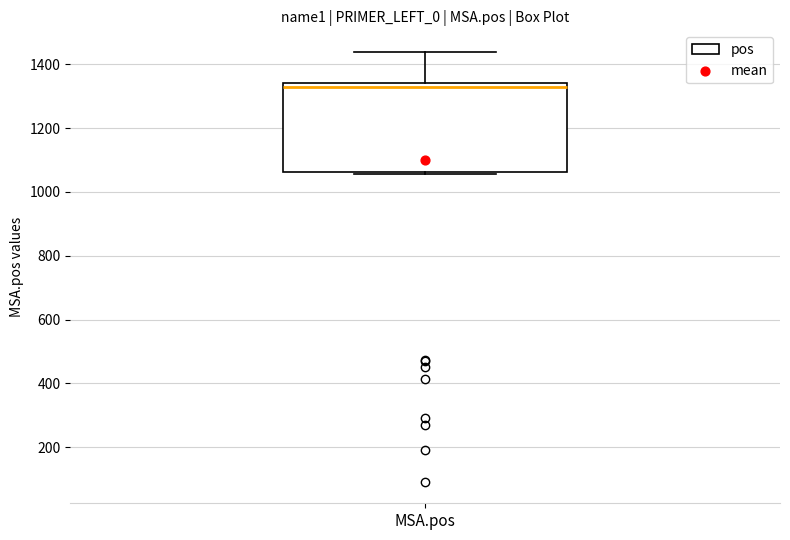

Read this box plot against the y-axis: the position of the median line, the range covered by the box, and the ends of both whiskers. The values are not printed on the chart, so give them approximately, as read against the axis.

median 1320, box 1060 to 1340, whiskers 1060 to 1440